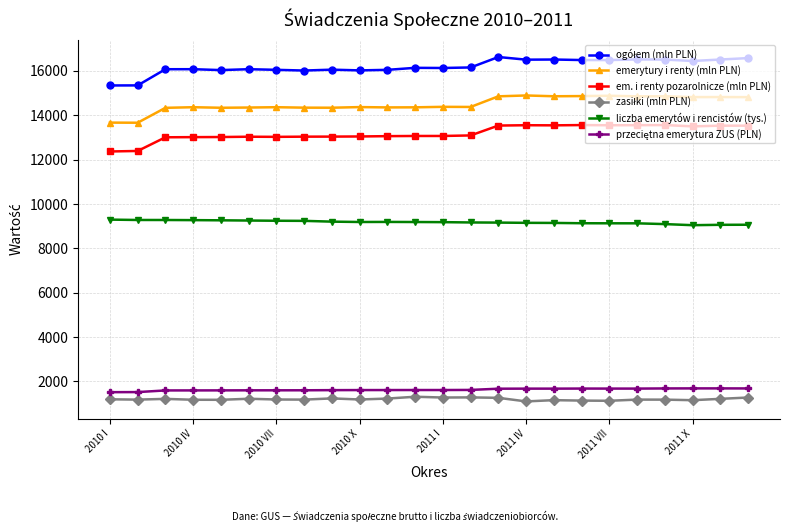

What is the minimum value shown in the chart?

1099.3